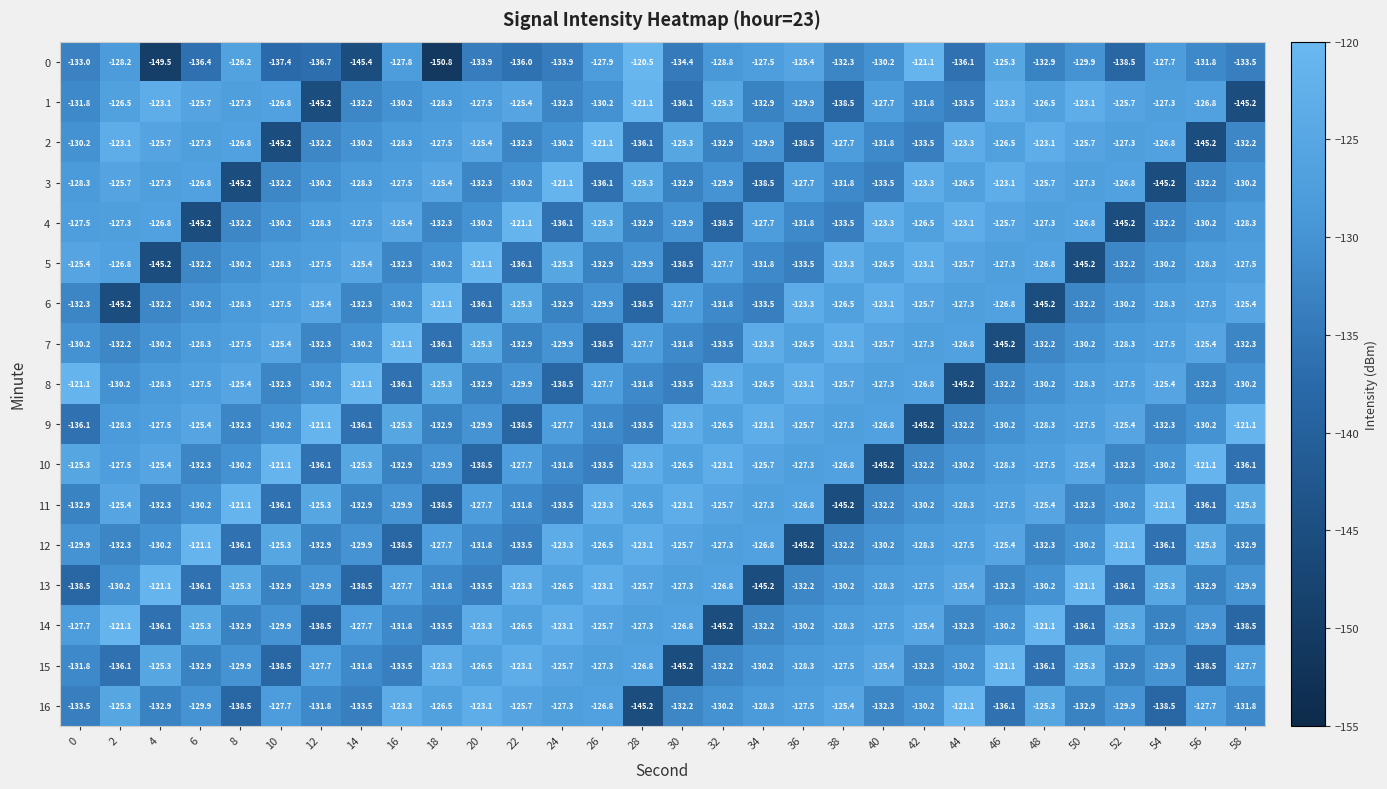

What is the smallest value displayed?

-150.8